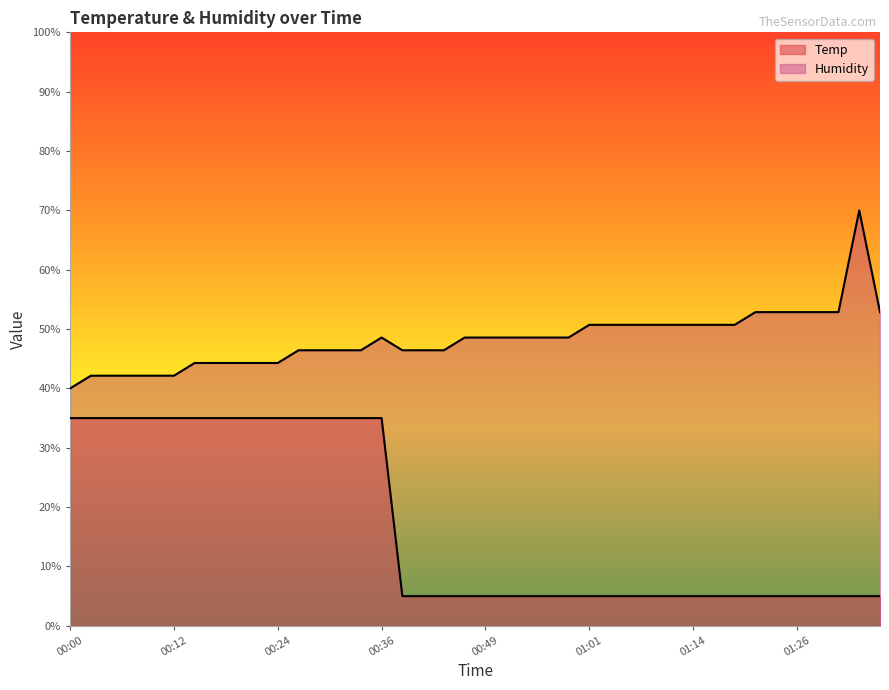

Reading left to right, list all the values displayed in this chart.

Temp: 00:00=35.0	00:02=35.0	00:05=35.0	00:07=35.0	00:09=35.0	00:12=35.0	00:14=35.0	00:17=35.0	00:19=35.0	00:22=35.0	00:24=35.0	00:26=35.0	00:29=35.0	00:31=35.0	00:34=35.0	00:36=35.0	00:39=5.0	00:41=5.0	00:44=5.0	00:46=5.0	00:49=5.0	00:51=5.0	00:54=5.0	00:56=5.0	00:59=5.0	01:01=5.0	01:04=5.0	01:06=5.0	01:09=5.0	01:11=5.0	01:14=5.0	01:16=5.0	01:18=5.0	01:21=5.0	01:24=5.0	01:26=5.0	01:29=5.0	01:31=5.0	01:34=5.0	01:36=5.0
Humidity: 00:00=40.0	00:02=42.1	00:05=42.1	00:07=42.1	00:09=42.1	00:12=42.1	00:14=44.3	00:17=44.3	00:19=44.3	00:22=44.3	00:24=44.3	00:26=46.4	00:29=46.4	00:31=46.4	00:34=46.4	00:36=48.6	00:39=46.4	00:41=46.4	00:44=46.4	00:46=48.6	00:49=48.6	00:51=48.6	00:54=48.6	00:56=48.6	00:59=48.6	01:01=50.7	01:04=50.7	01:06=50.7	01:09=50.7	01:11=50.7	01:14=50.7	01:16=50.7	01:18=50.7	01:21=52.9	01:24=52.9	01:26=52.9	01:29=52.9	01:31=52.9	01:34=70.0	01:36=52.9